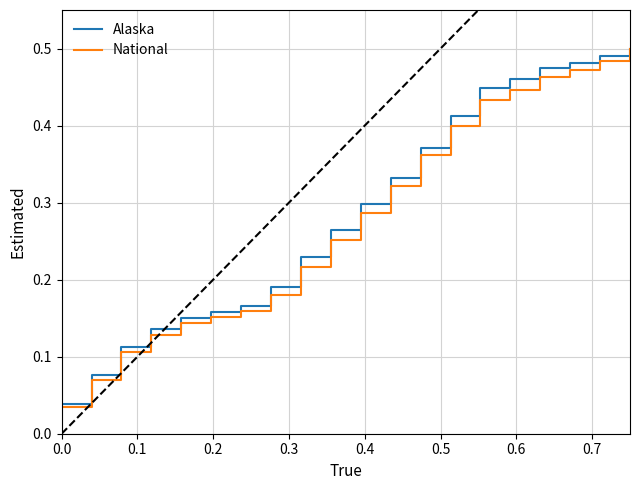

Between 0.4 and 0.7, which series saw the biggest shift?

Alaska